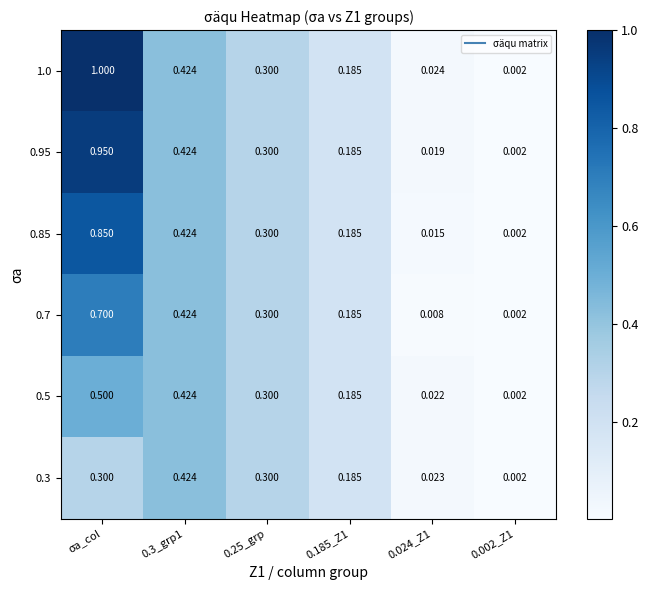

At which category is the sum across all series the highest?

σa_col